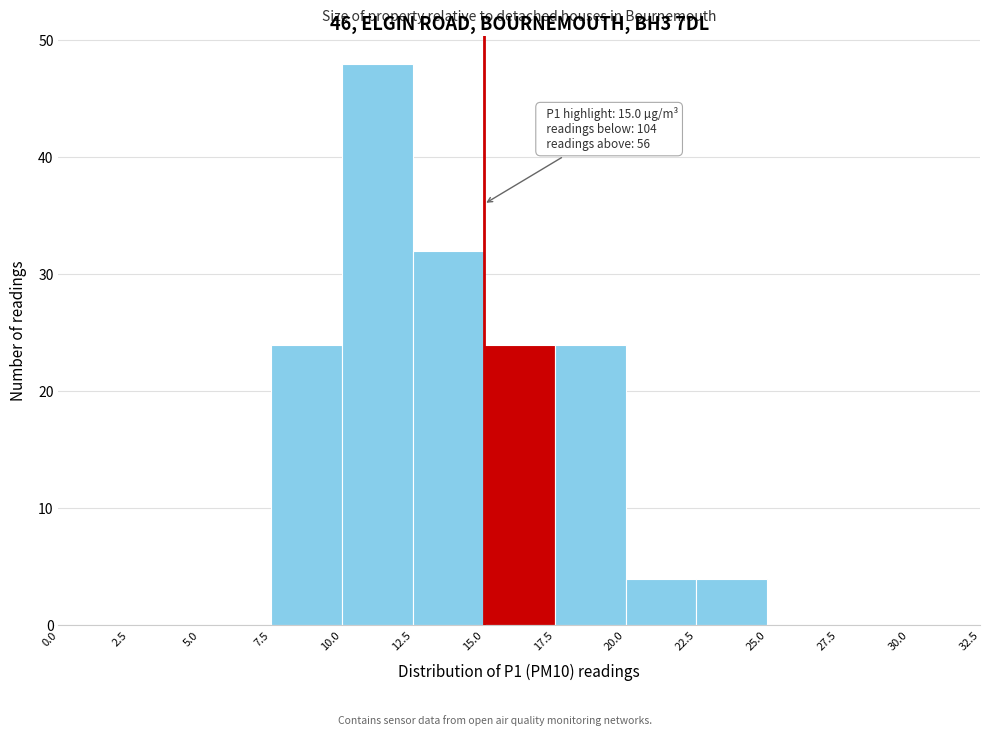

Over which range of the x-axis is the bar tallest?

10.0 to 12.5